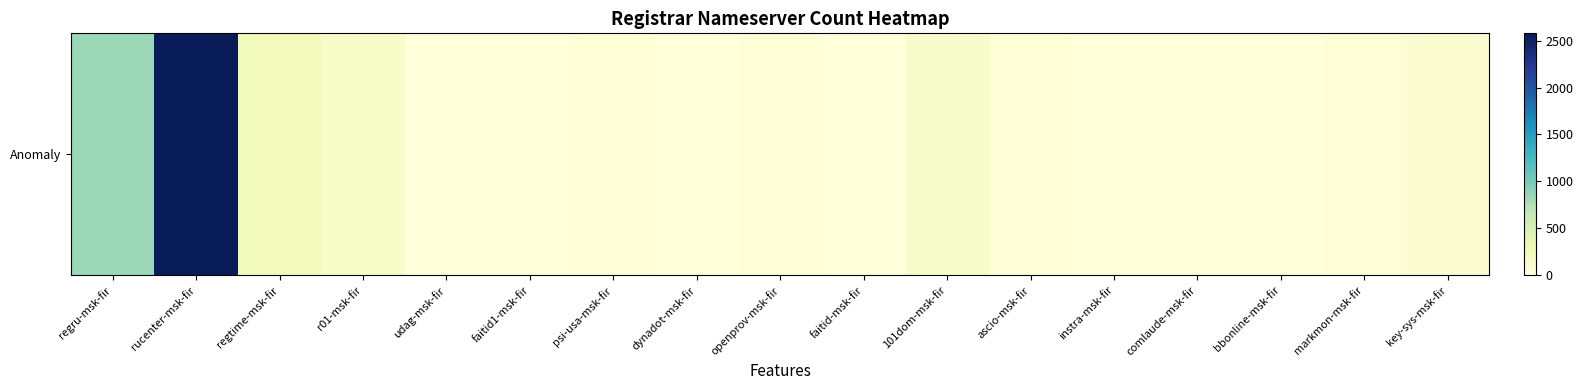

What is the difference between the second highest and minimum values?

841